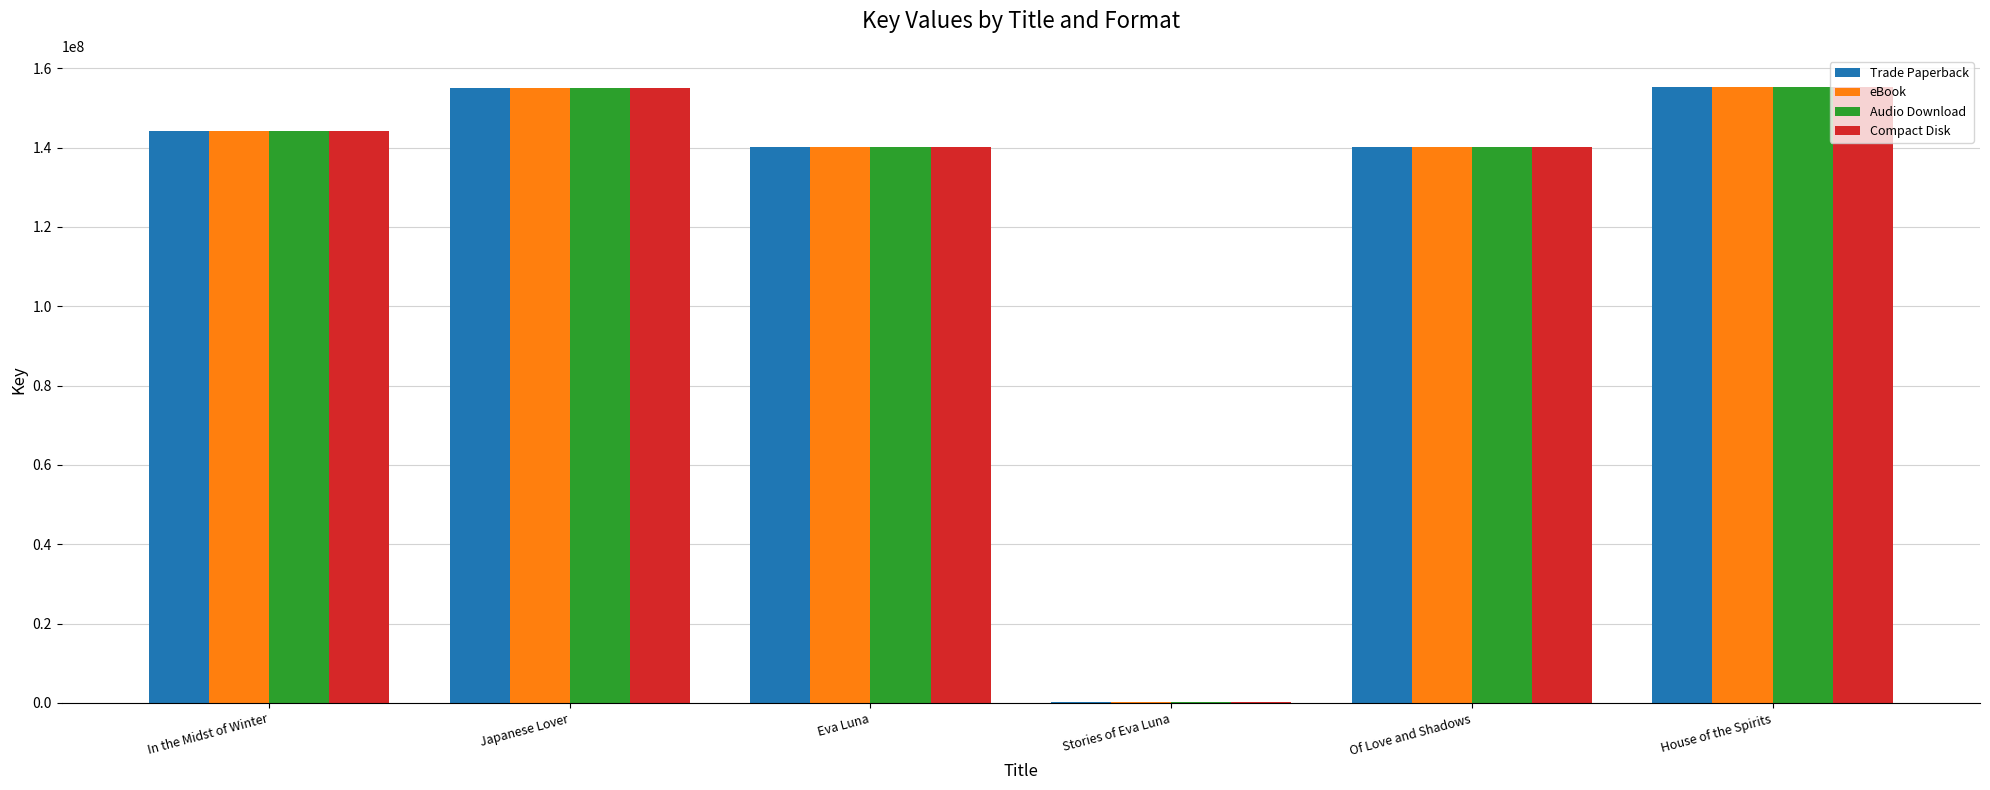

Is it true that Audio Download equals 155007517 at Japanese Lover?

True